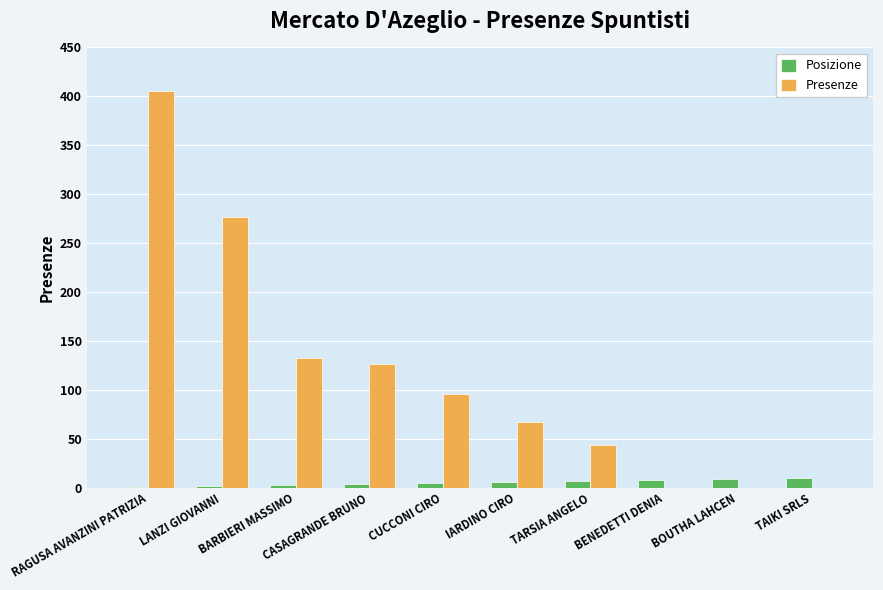

At which category is the sum across all series the highest?

RAGUSA AVANZINI PATRIZIA